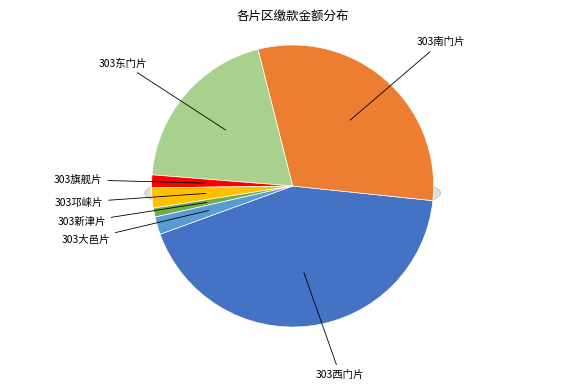

The 303东门片 slice represents 5% of the pie. True or false?

False